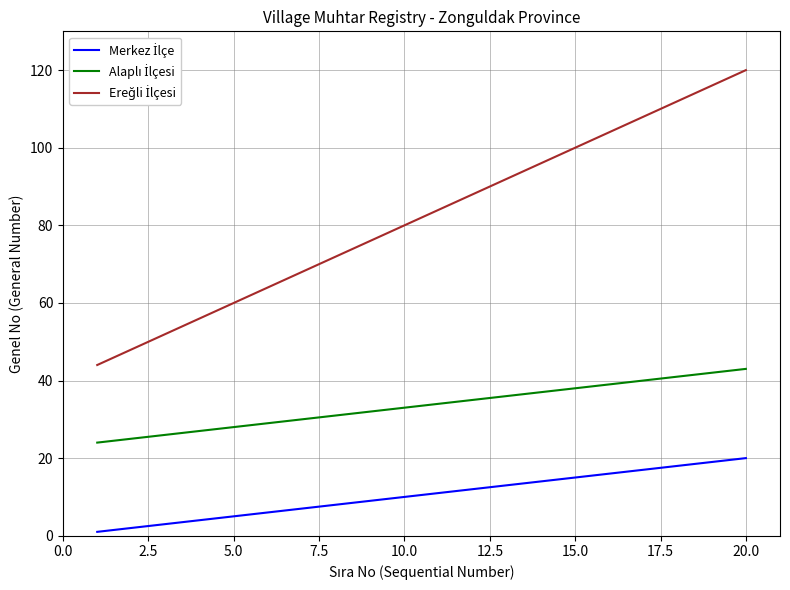

True or false: Merkez İlçe and Alaplı İlçesi intersect in this chart.

False